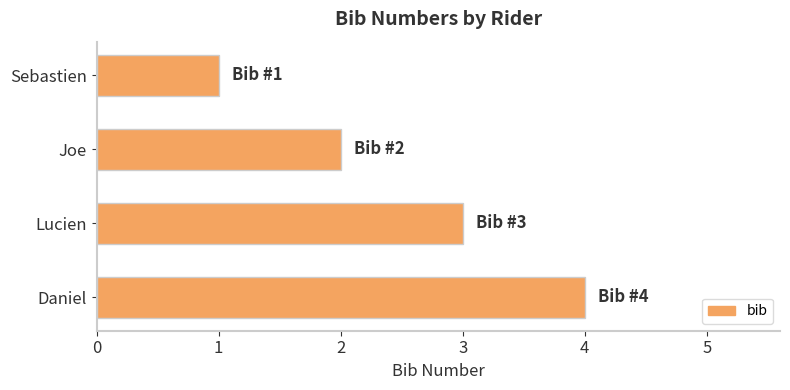

Rank the categories by value from lowest to highest.

Sebastien, Joe, Lucien, Daniel